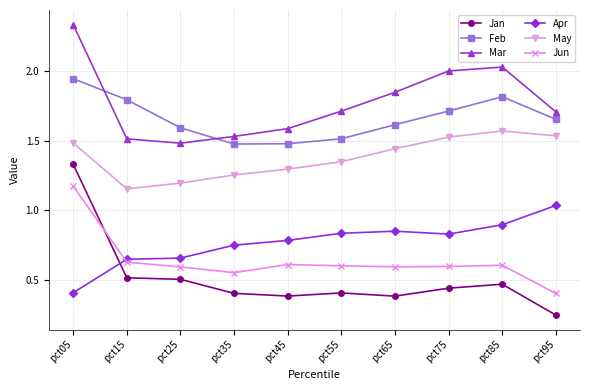

How many Jan values are between 0 and 1?

9